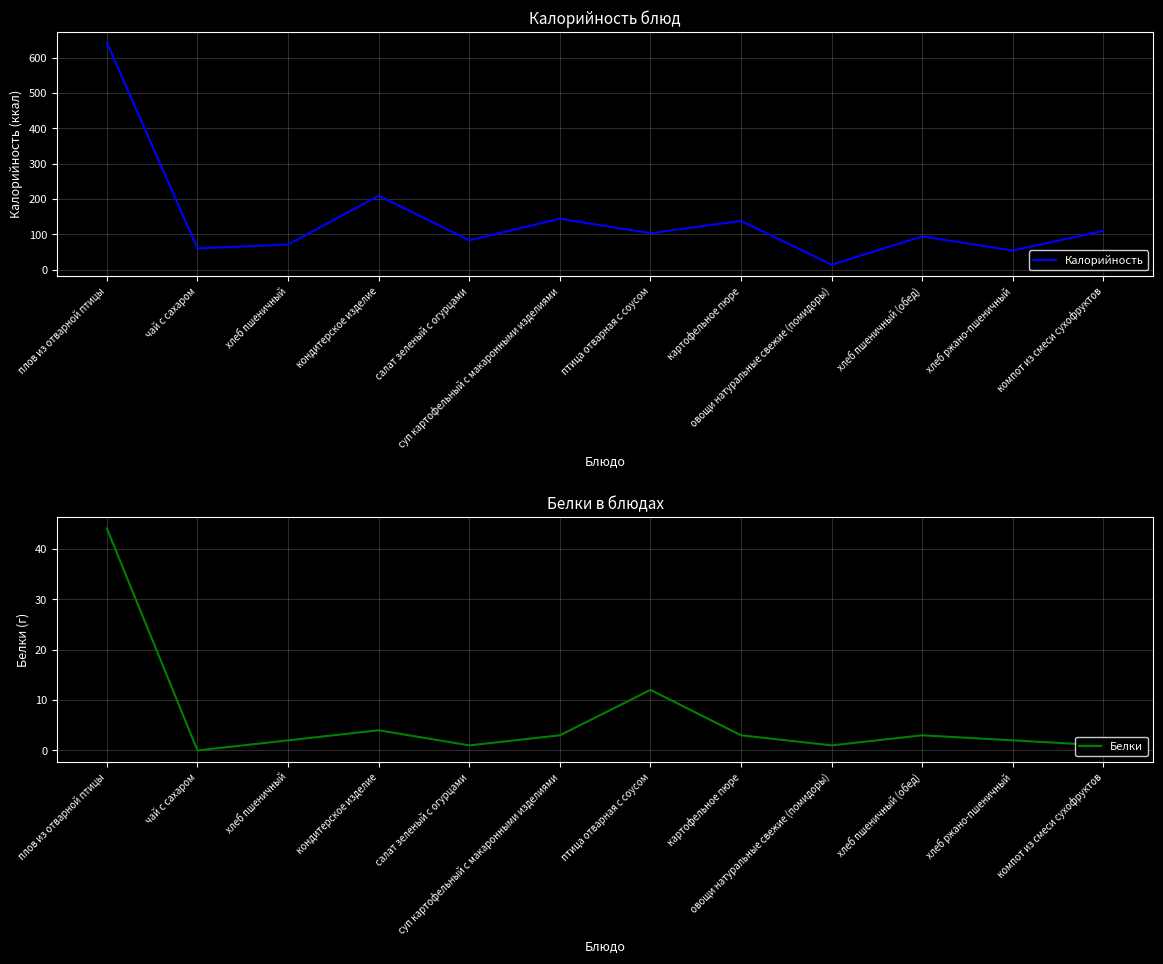

What is the sum of the Калорийность values at овощи натуральные свежие (помидоры) and кондитерское изделие?

223